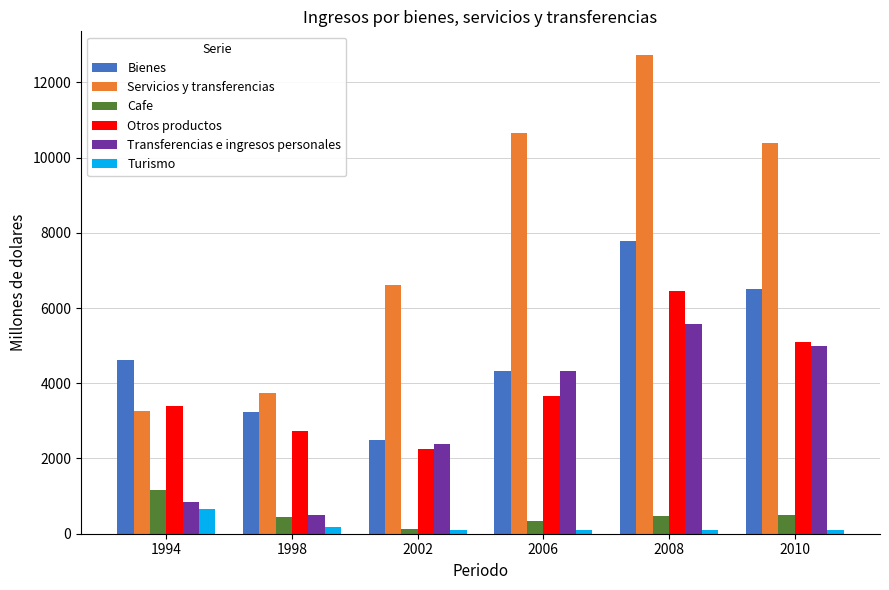

How many data points does each series have?

6